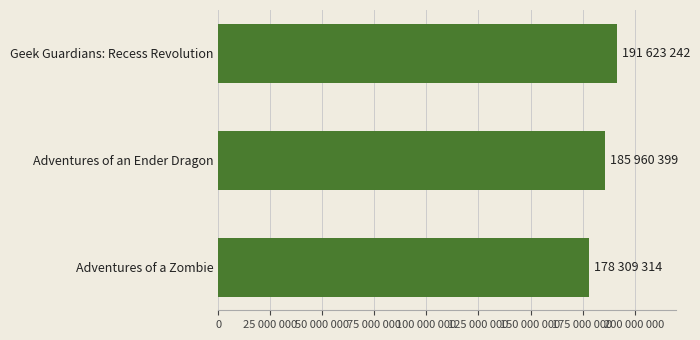

Does the chart contain any negative values?

No